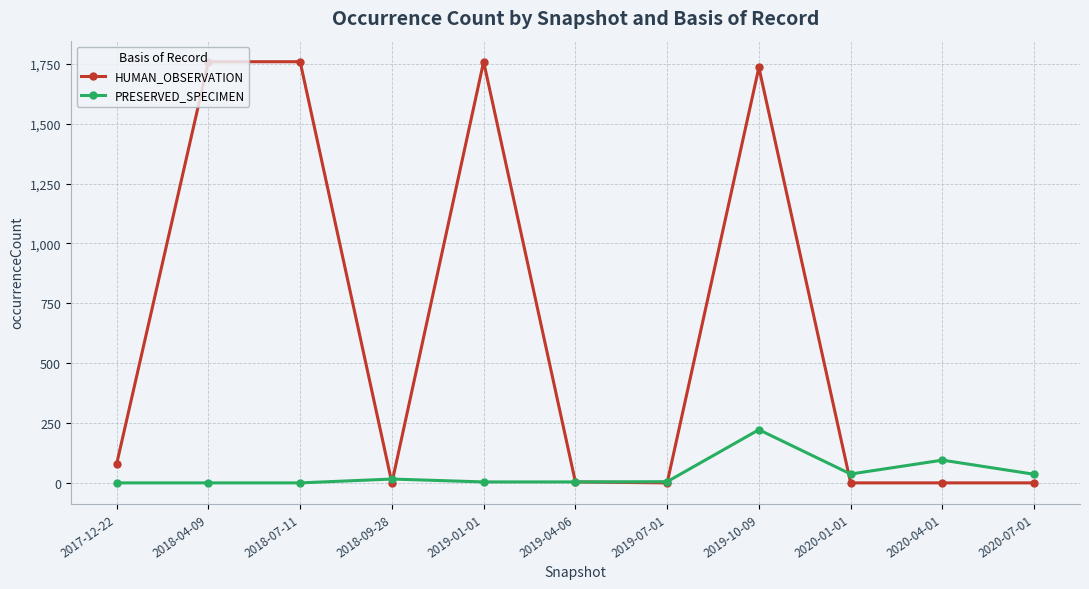

How many data points in HUMAN_OBSERVATION are less than 4?

5